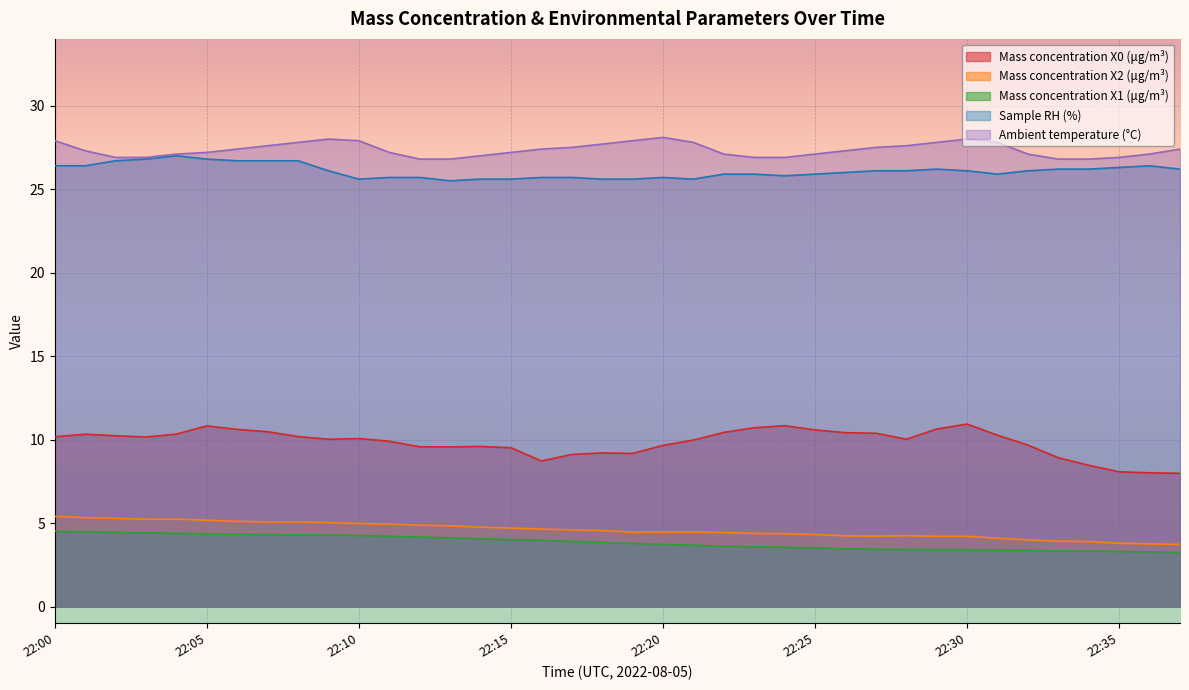

What is the difference between the maximum and minimum values in the Sample RH (%) series?

1.5